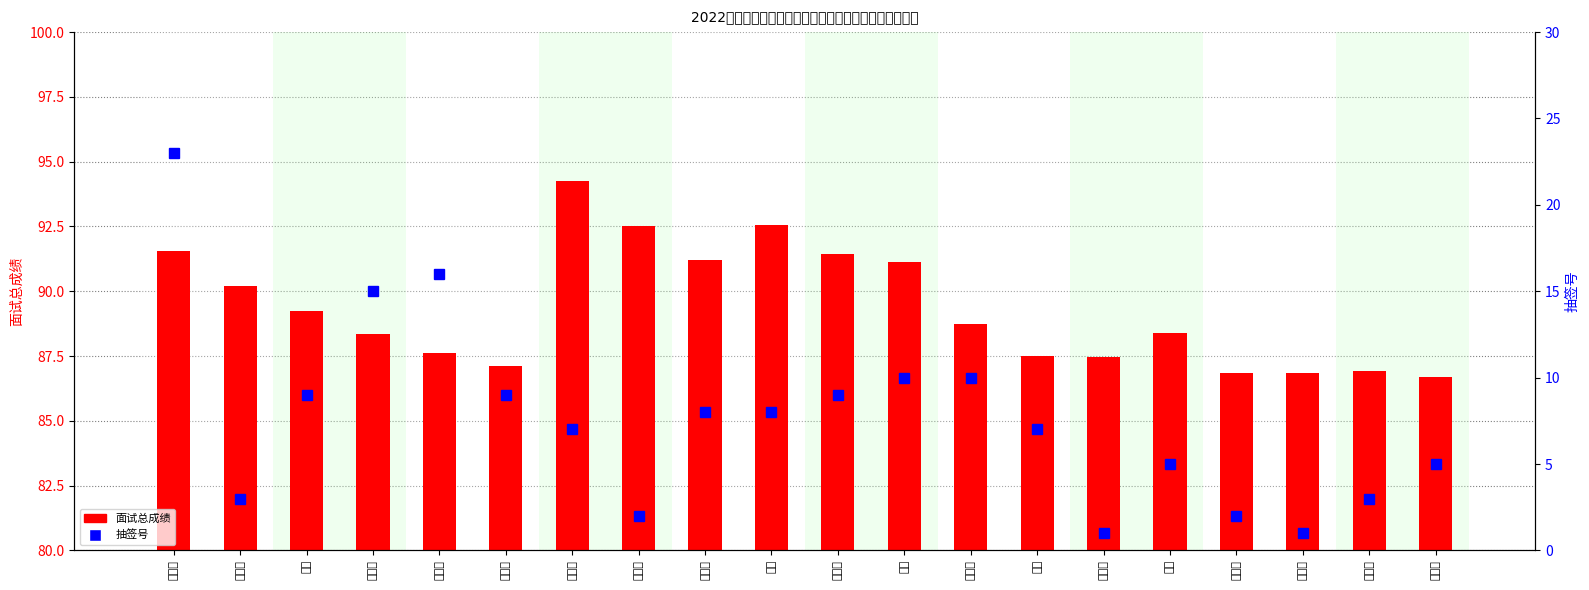

How many values in the 面试总成绩 series exceed 88?

12